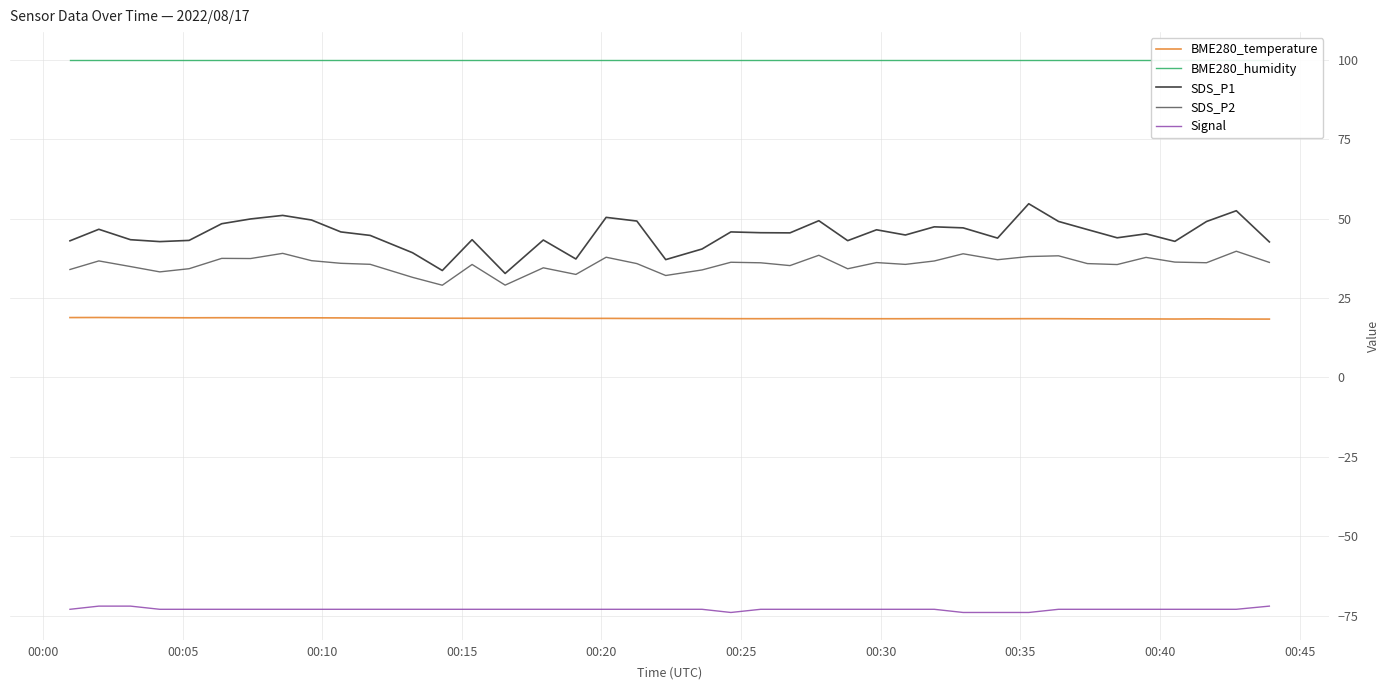

True or false: Signal and BME280_temperature cross at least once.

False